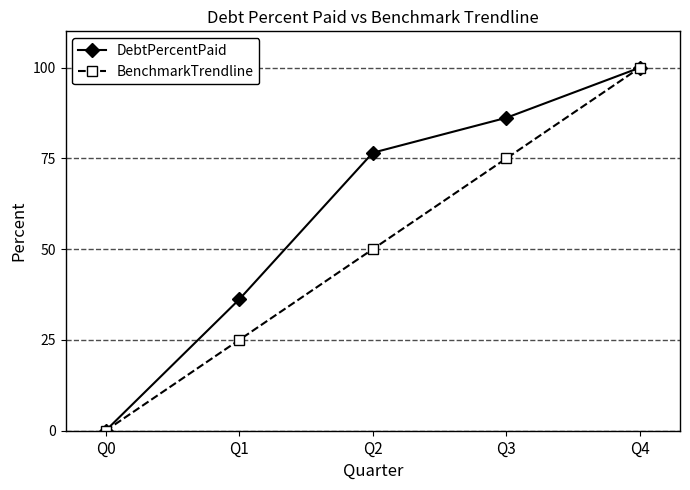

Is it true that BenchmarkTrendline equals 75.0 at Q3?

True